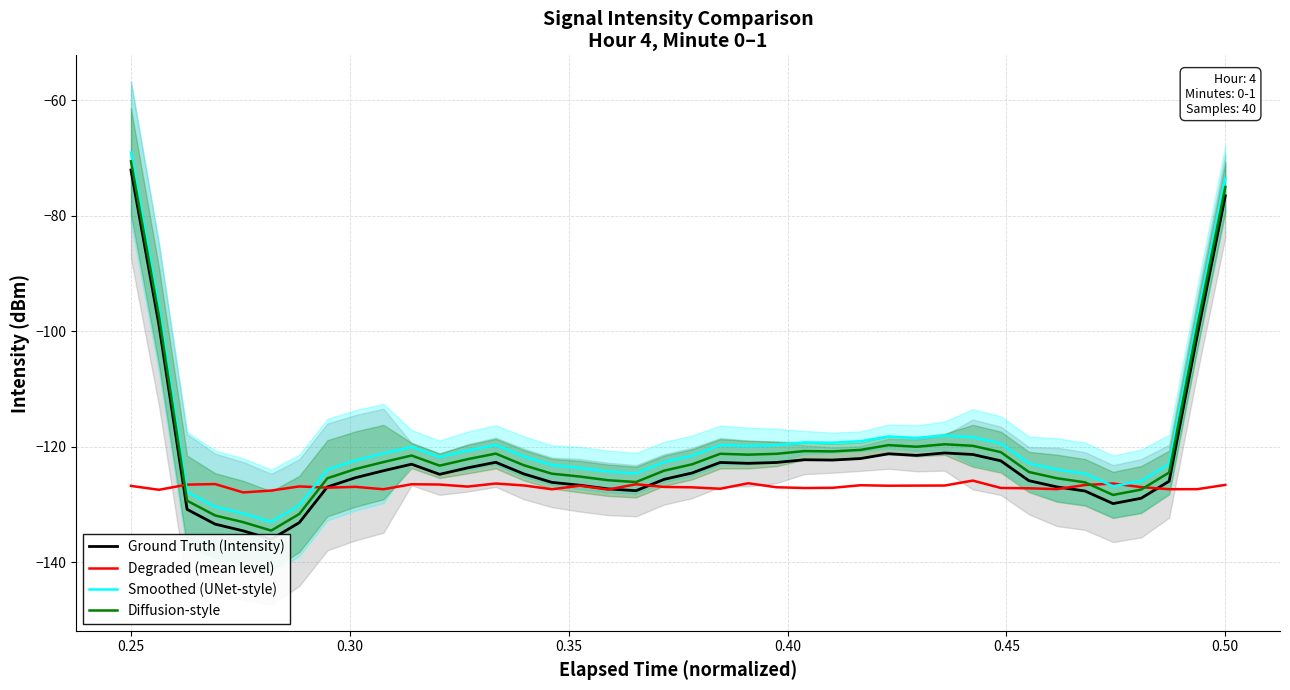

How many lines are shown in the chart?

4